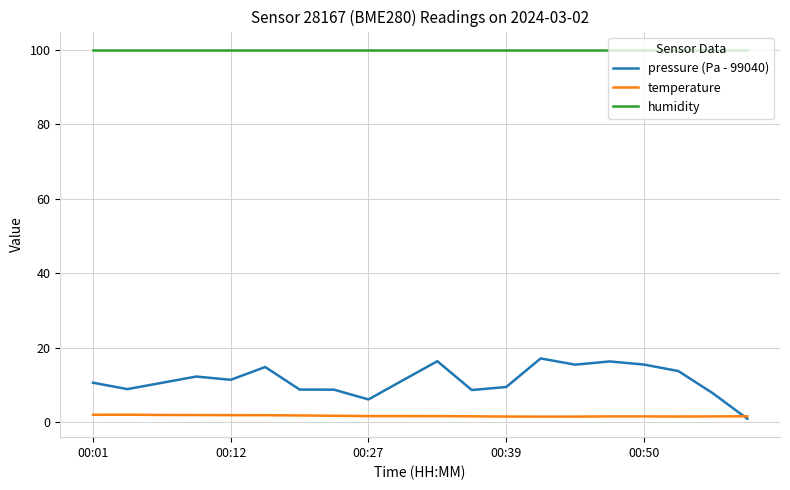

Which series has the largest range (max minus min)?

pressure (Pa - 99040)